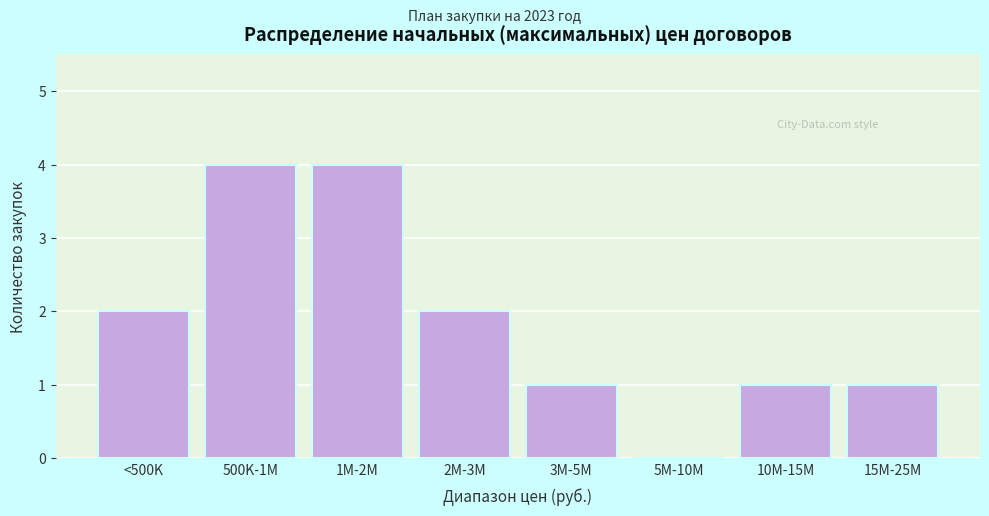

Reading right to left, list all the values displayed in this chart.

15M-25M=1	10M-15M=1	5M-10M=0	3M-5M=1	2M-3M=2	1M-2M=4	500K-1M=4	<500K=2